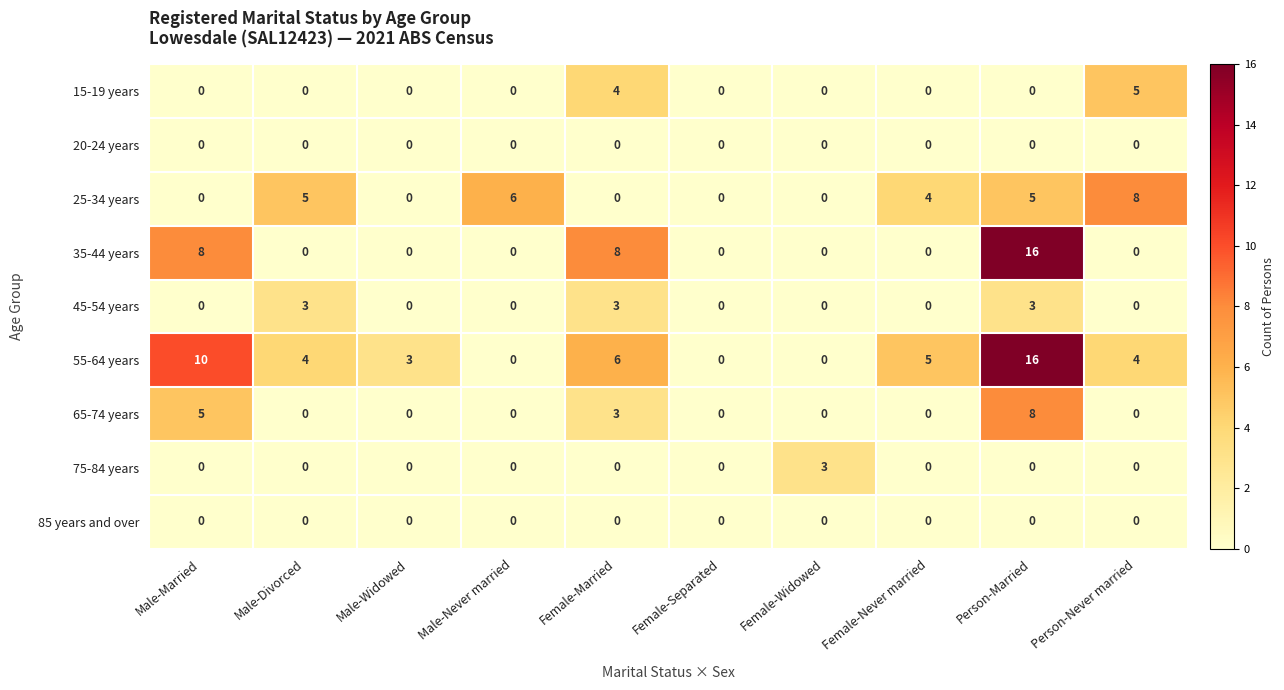

Is the value of 55-64 years at Male-Widowed greater than the value of 35-44 years at Male-Never married?

Yes